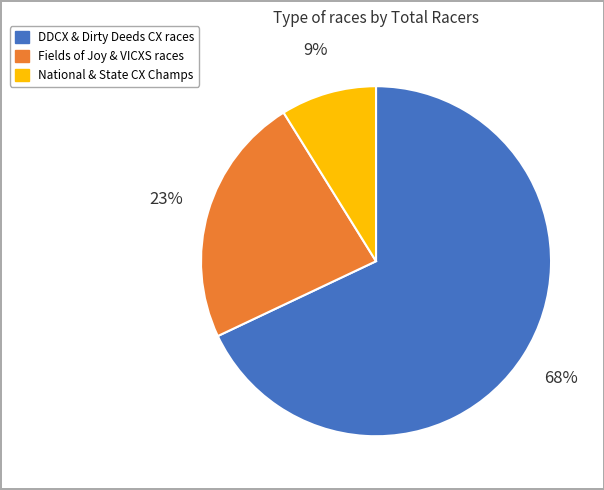

What is the largest slice in the pie chart?

DDCX & Dirty Deeds CX races